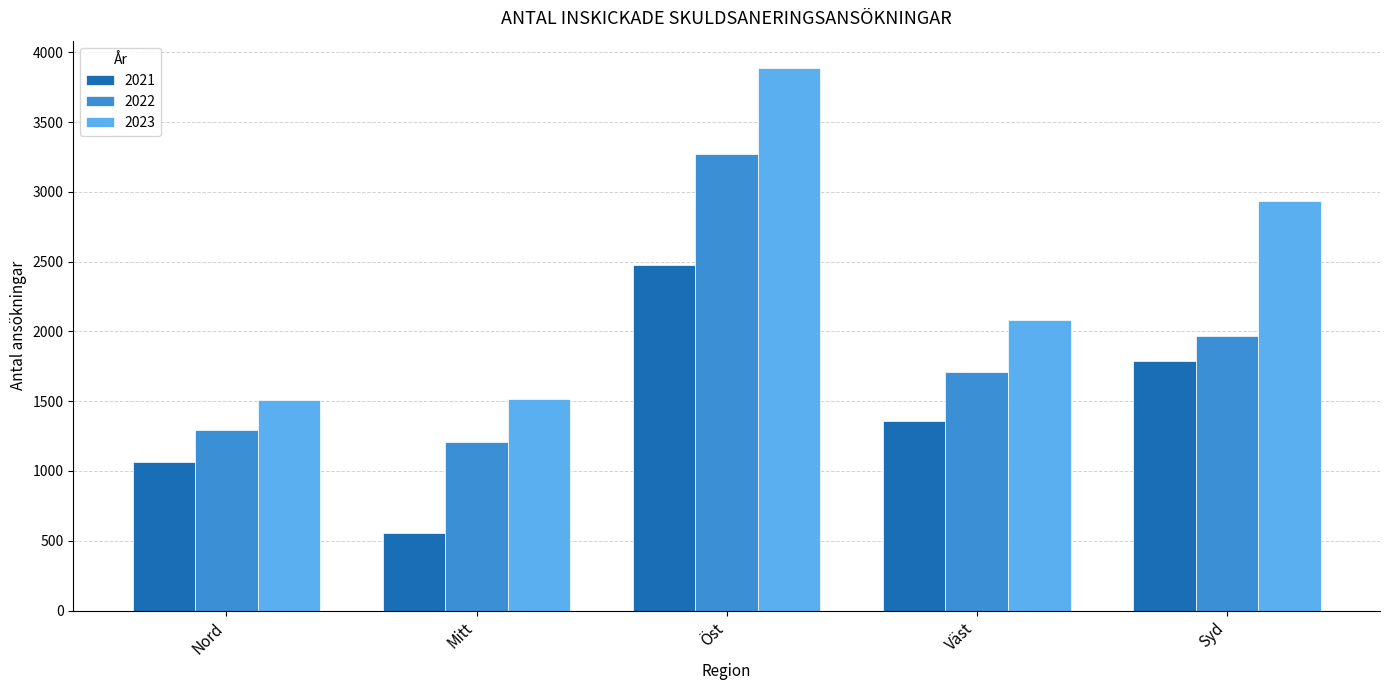

What is the average value of the 2023 series?

2385